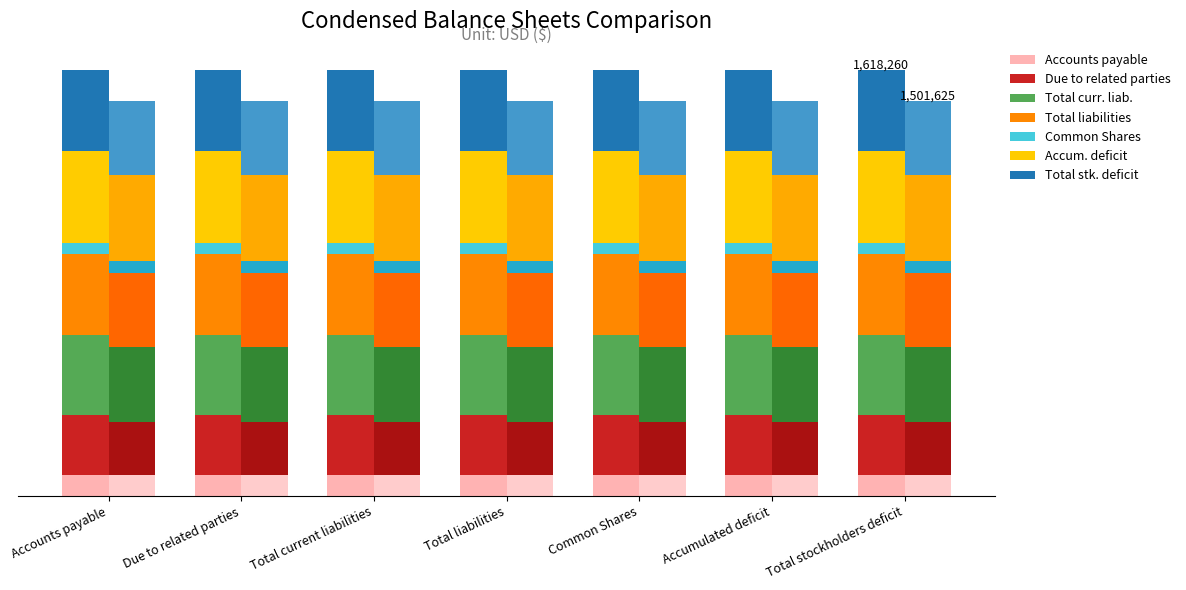

How many data points does each series have?

7